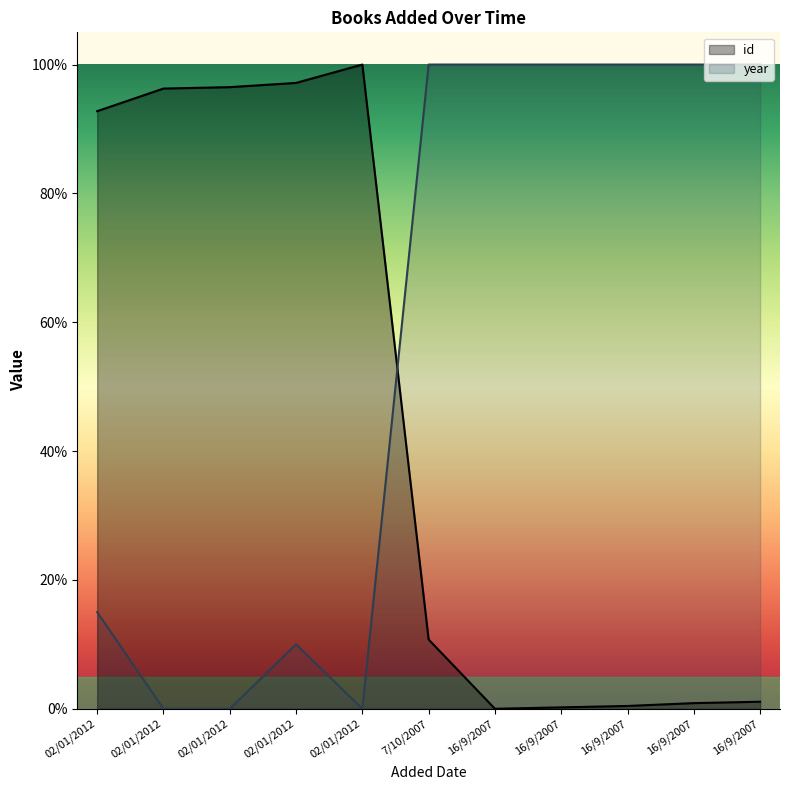

True or false: id has more than 1 points higher than both neighbors.

False